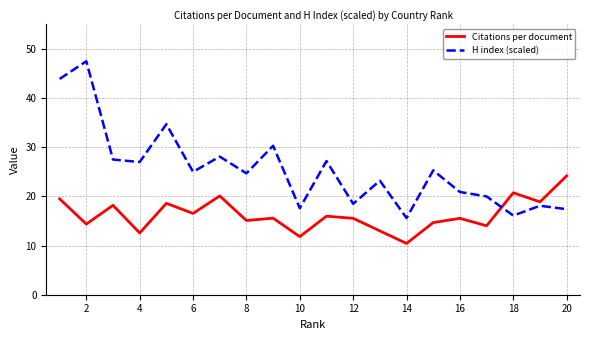

True or false: Citations per document and H index (scaled) cross at least once.

True